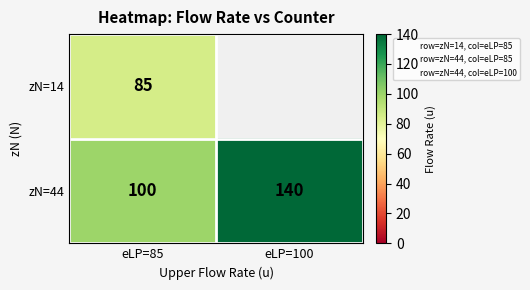

How many positive values does the zN=14 series have?

1